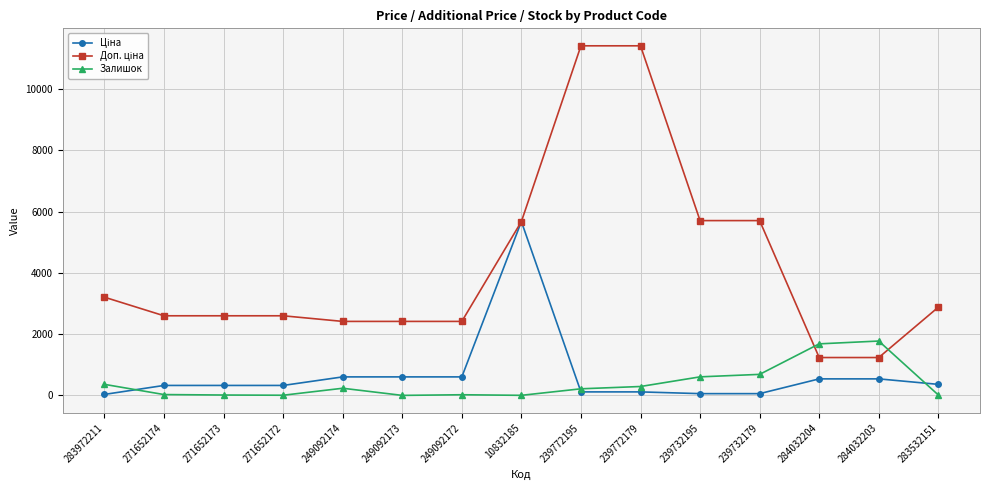

What is the value of the Залишок point at the 11th from the left?

605.0